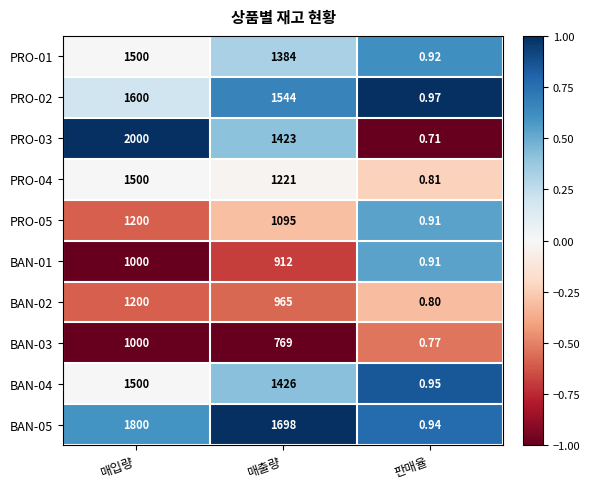

What is the difference between the highest and lowest values at 매입량?

1000.0